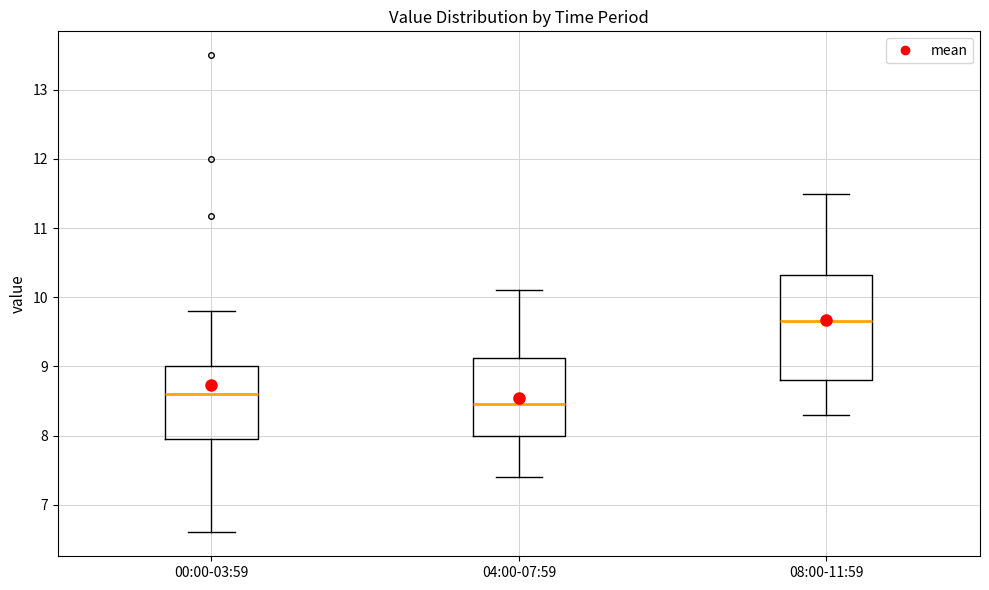

Which box is the tallest, from its lower edge to its upper edge?

08:00-11:59